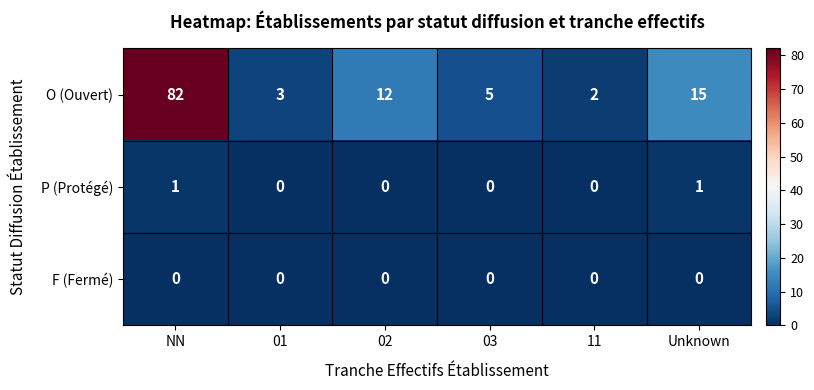

At how many categories does at least one series exceed 74?

1